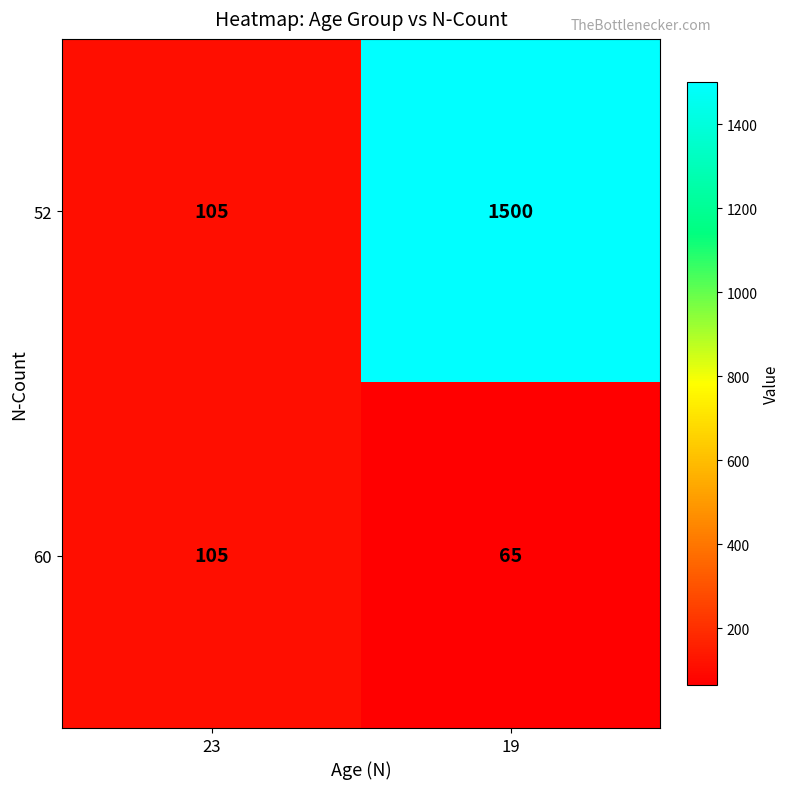

At which category does the chart reach its minimum across all series?

19